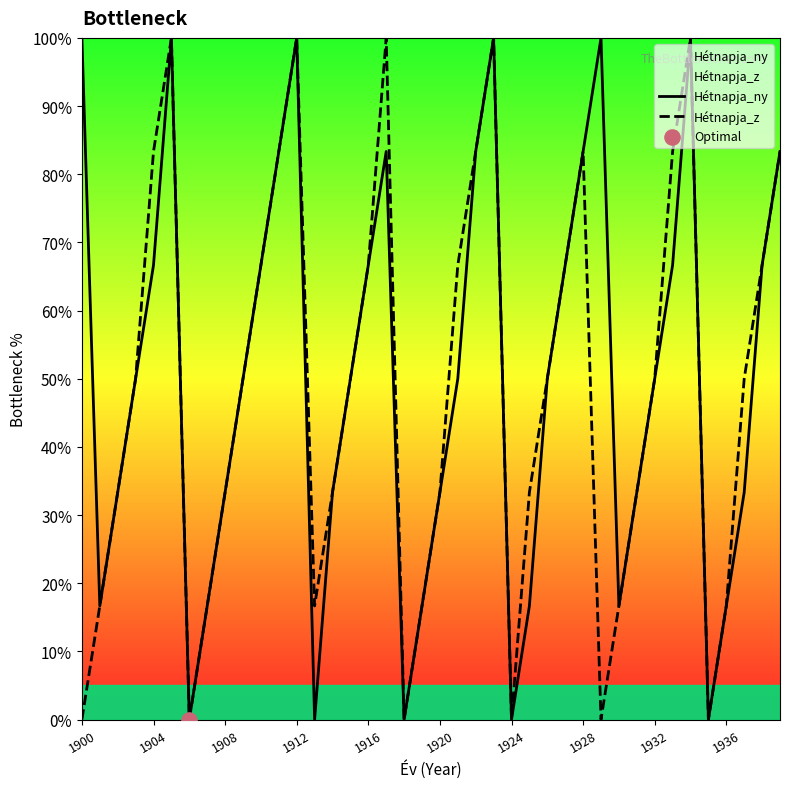

Which series has the widest spread of Y values?

Hétnapja_ny